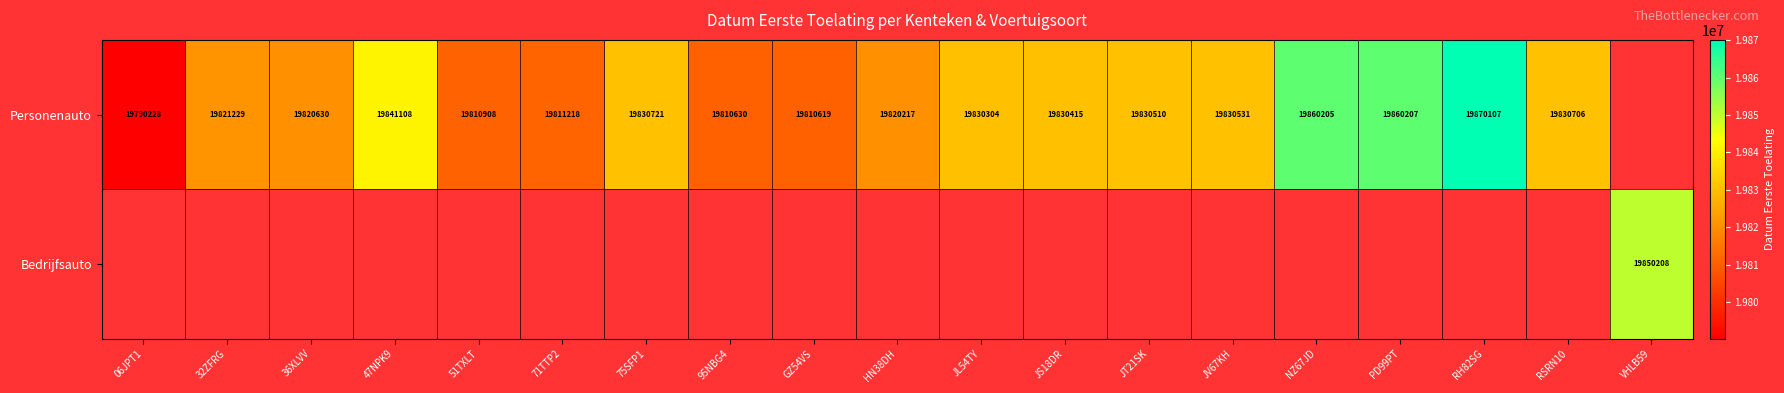

The value of Personenauto at 75SFP1 is 19830721. True or false?

True